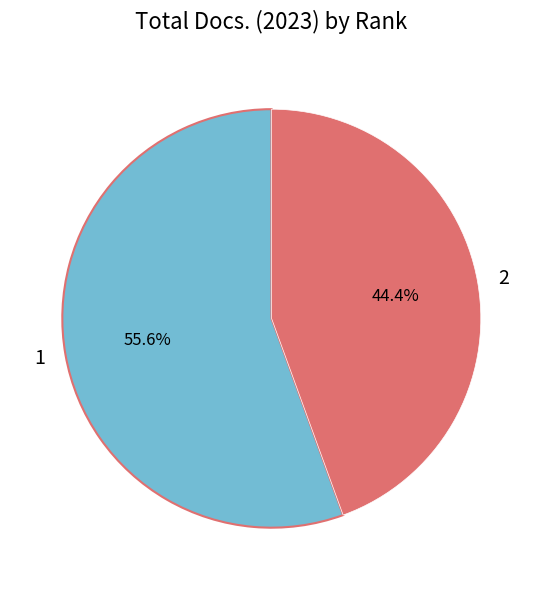

True or false: 2 accounts for 44% of the total.

True